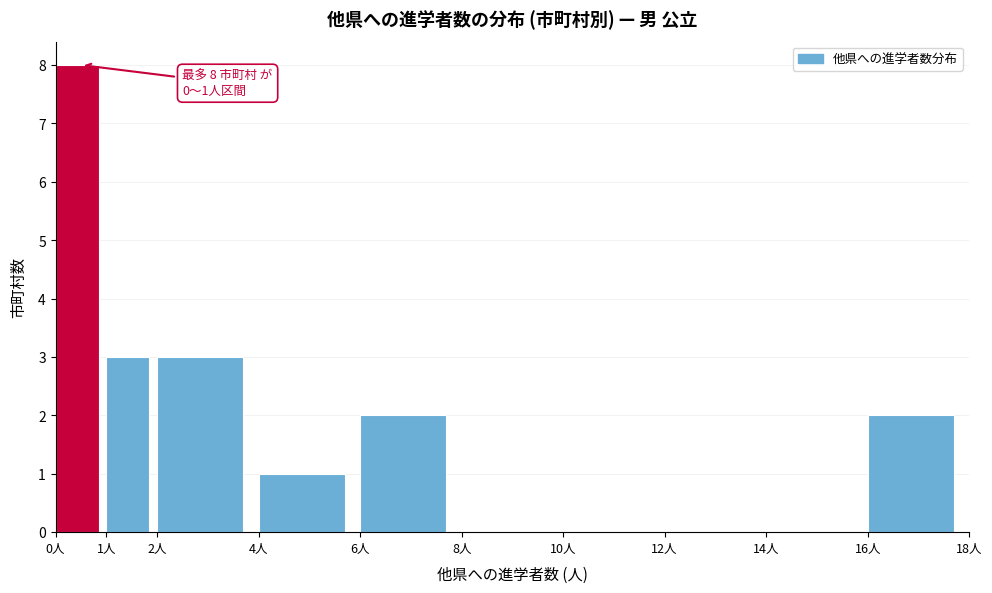

Which range on the x-axis has the tallest bar?

0 to 1